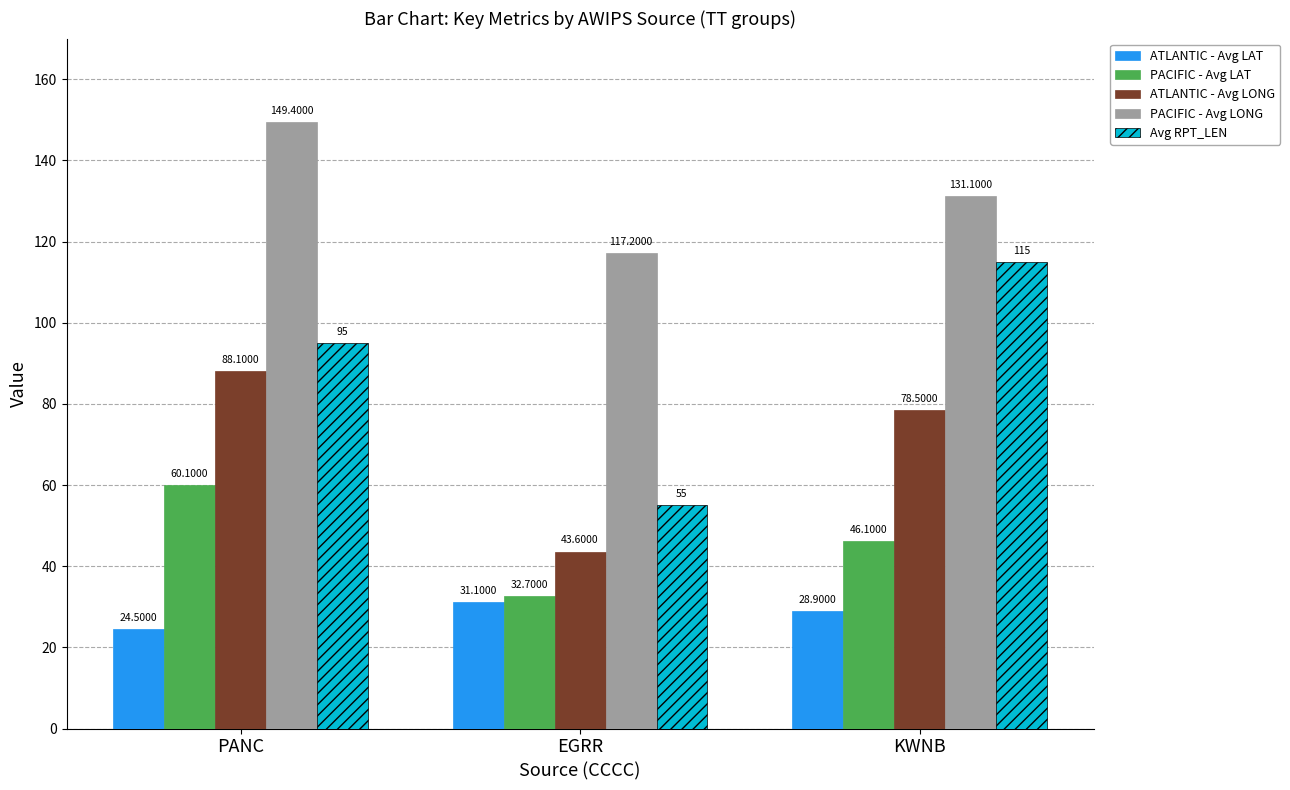

At how many categories does at least one series exceed 68?

3